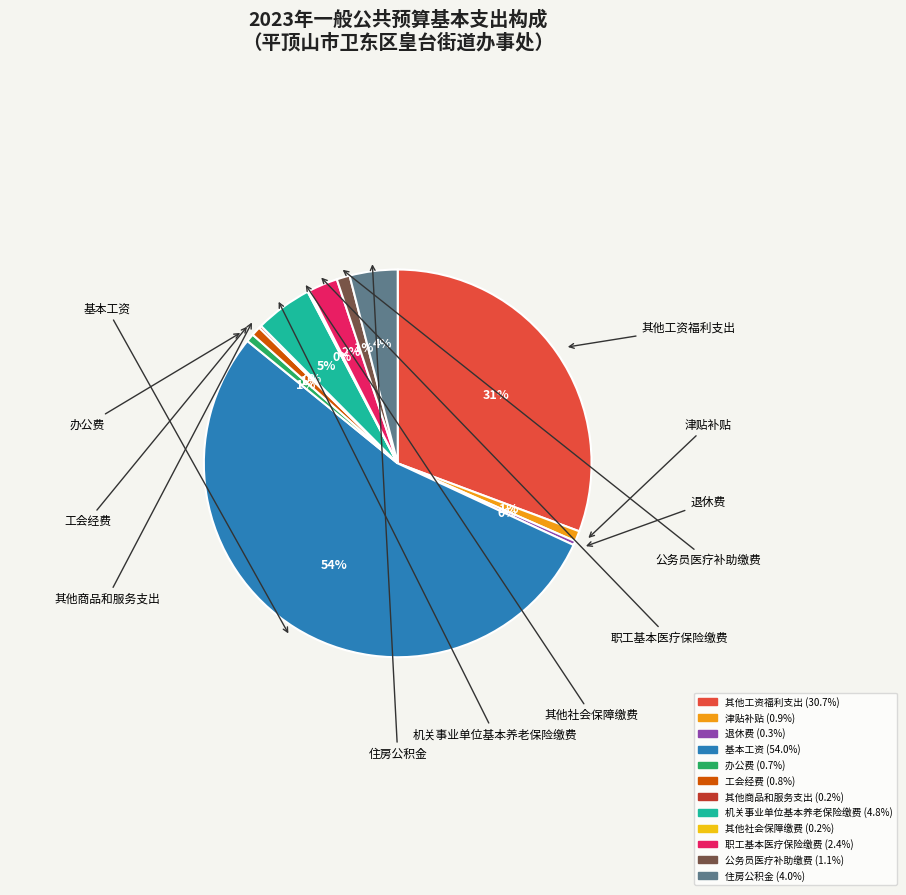

To the nearest percent, what portion does 职工基本医疗保险缴费 represent?

2%